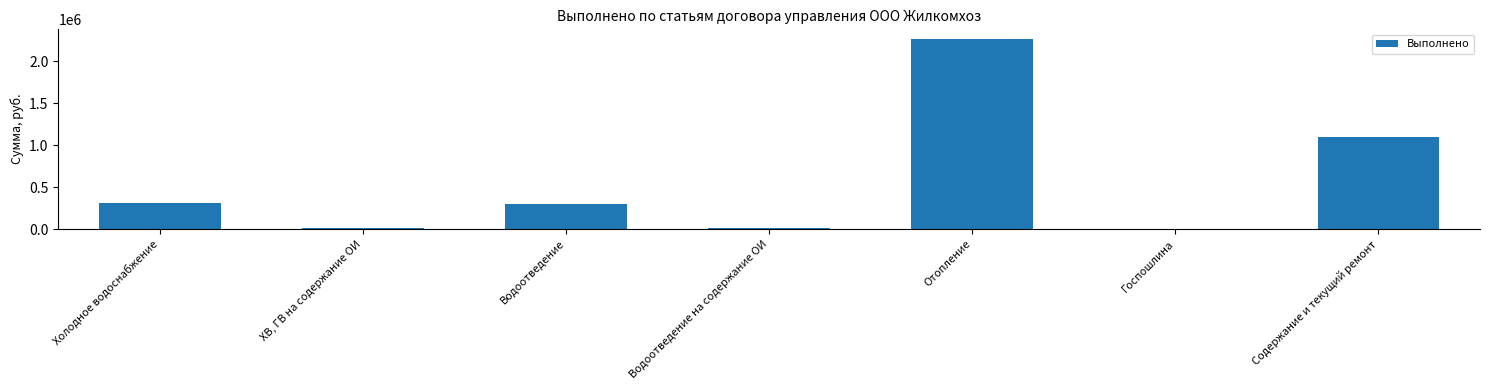

What is the average value?

572430